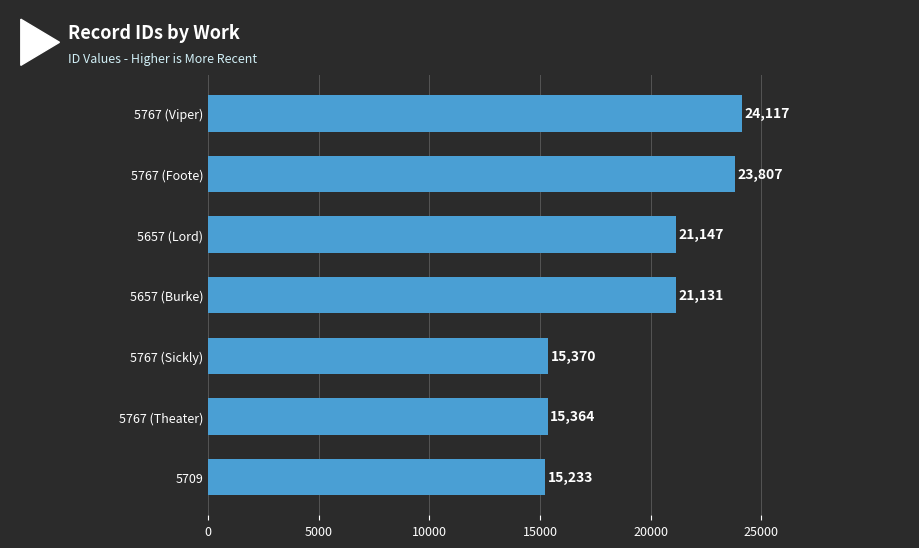

How many series are shown in this chart?

1